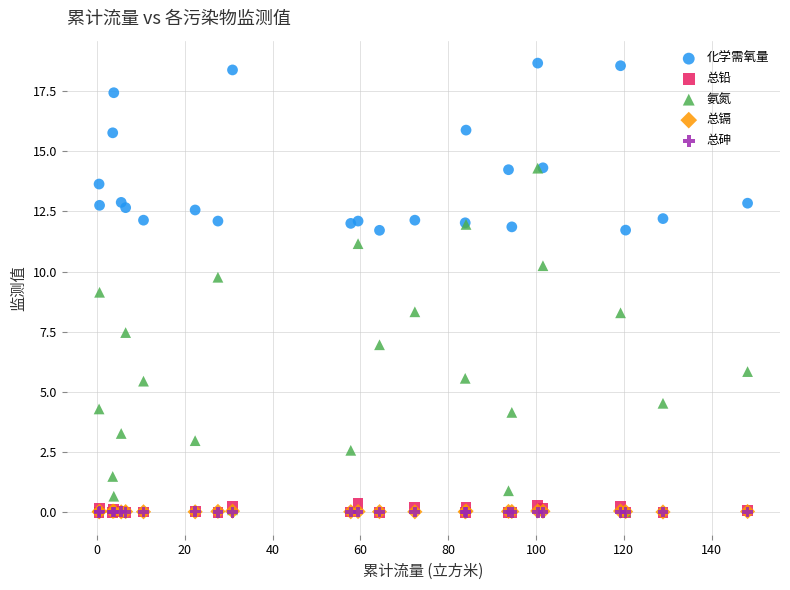

What are all the series names shown in the legend?

化学需氧量, 总铅, 氨氮, 总镉, 总砷